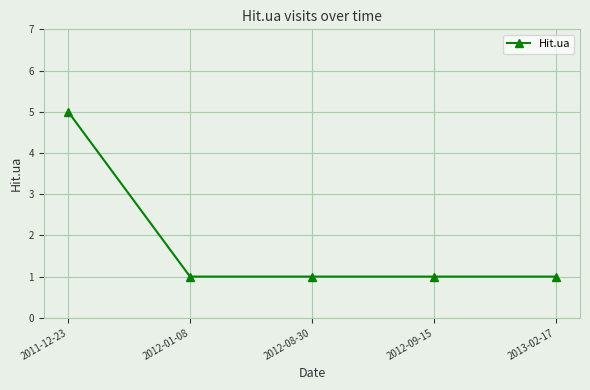

Is it true that the value at 2012-08-30 is 2?

False